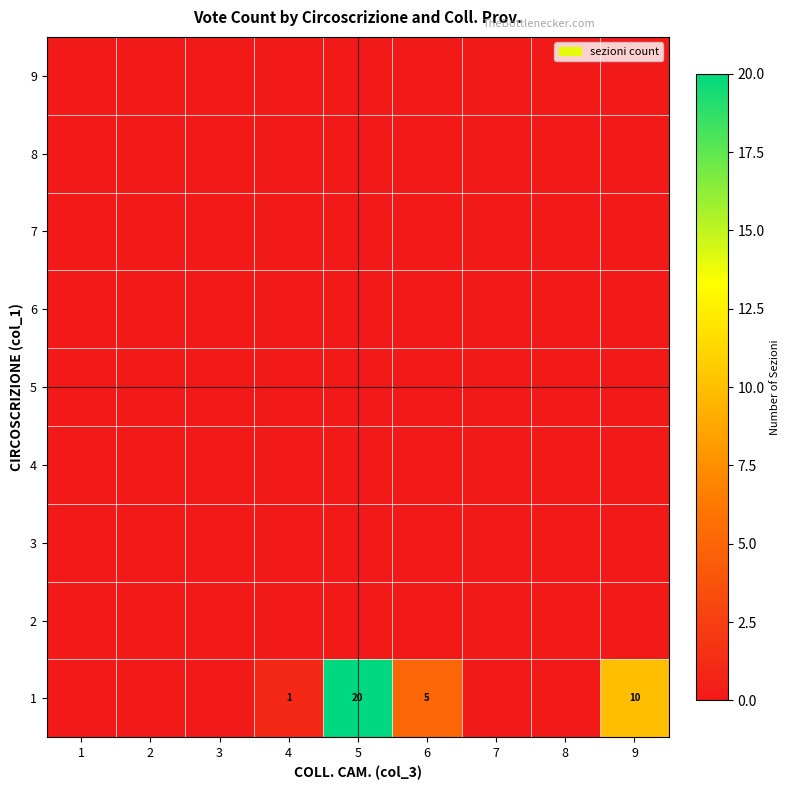

Is the value of 3 at 5 greater than the value of 5 at 9?

No